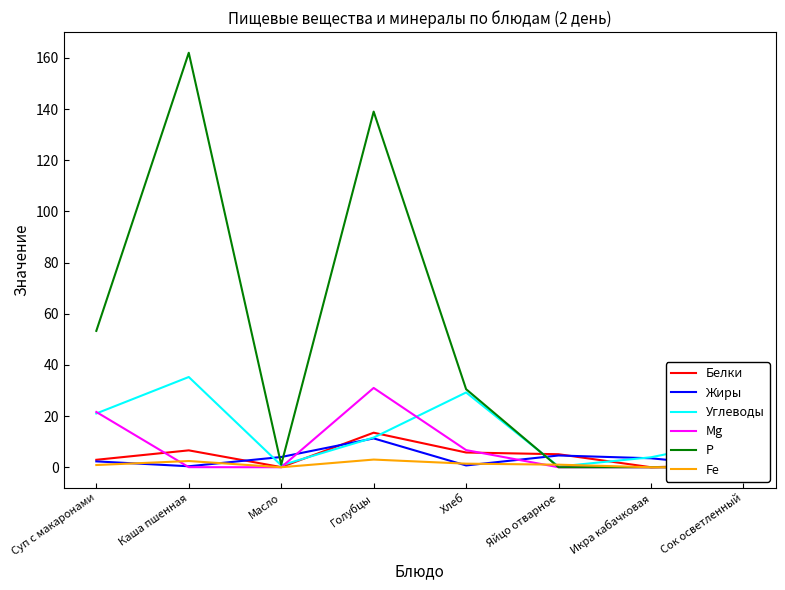

What is the approximate value of Р at Голубцы?

139.0